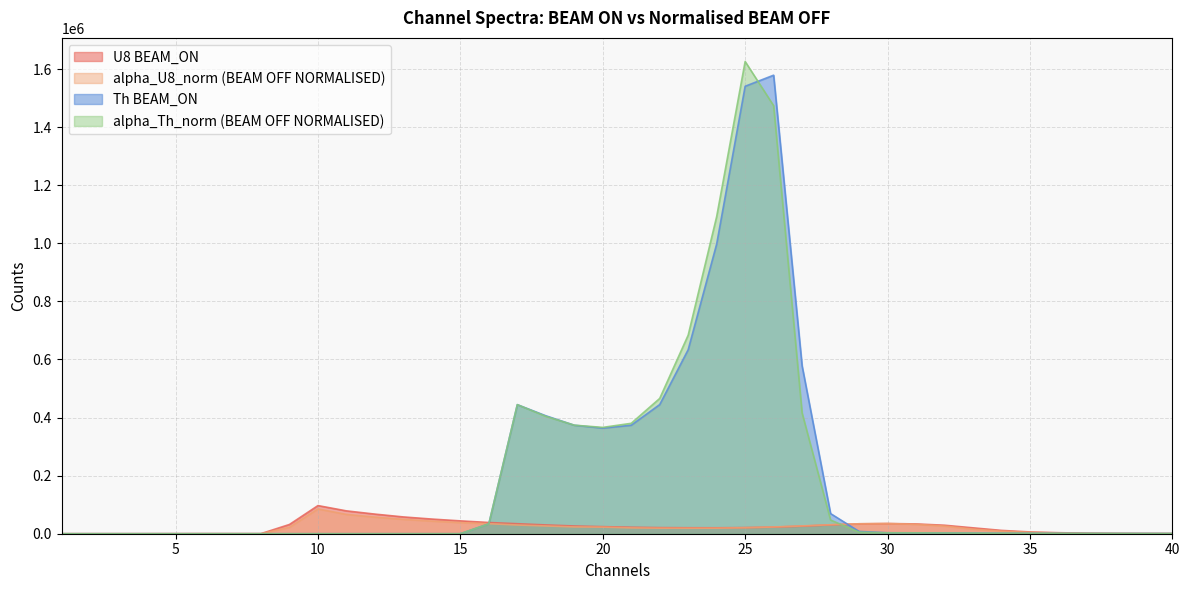

How many data points in U8 BEAM_ON are less than 22330?

20